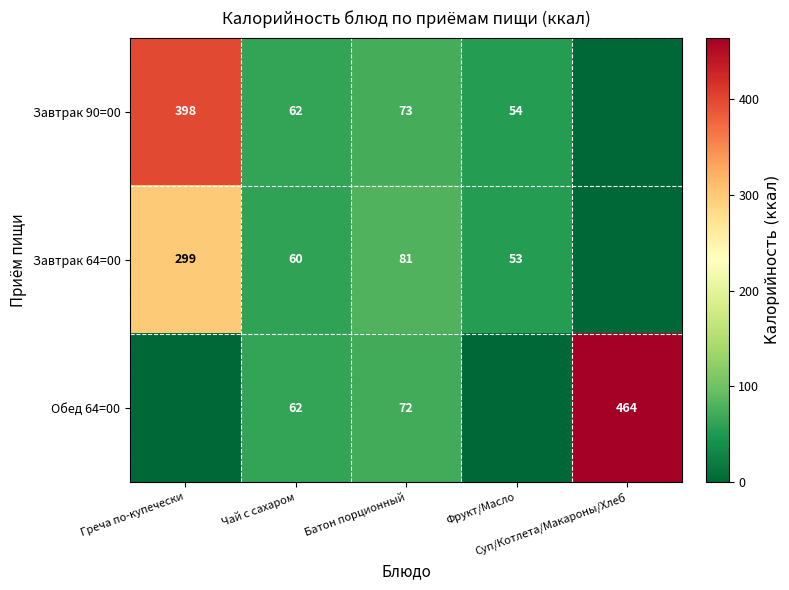

How many data points in Завтрак 64=00 are above 60?

2